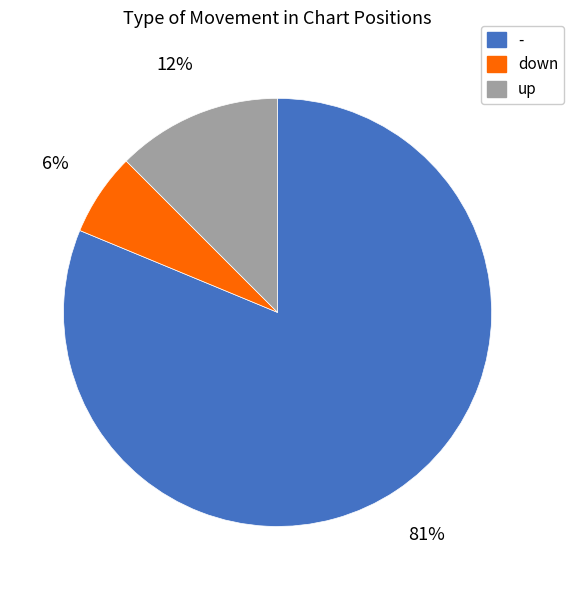

Rank the categories by value from lowest to highest.

down, up, -